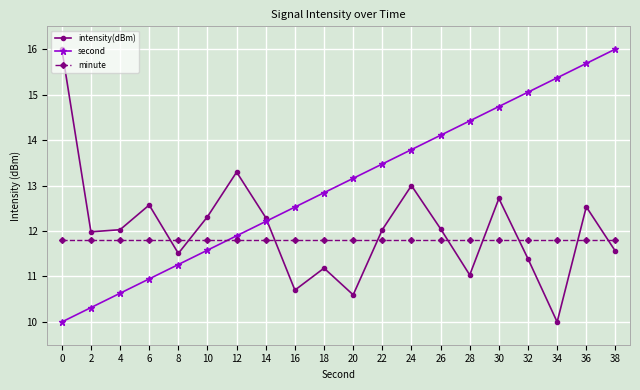

True or false: second has more than 2 points higher than both neighbors.

False